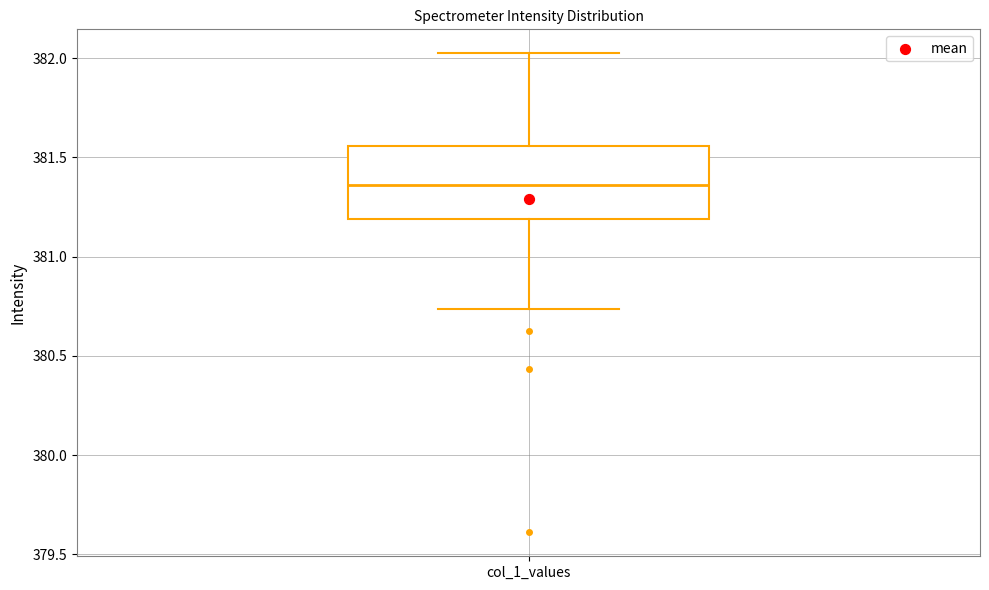

Where is the lower edge of the box for col_1_values on the y-axis? The values are not printed on the chart, so give them approximately, as read against the axis.

381.20